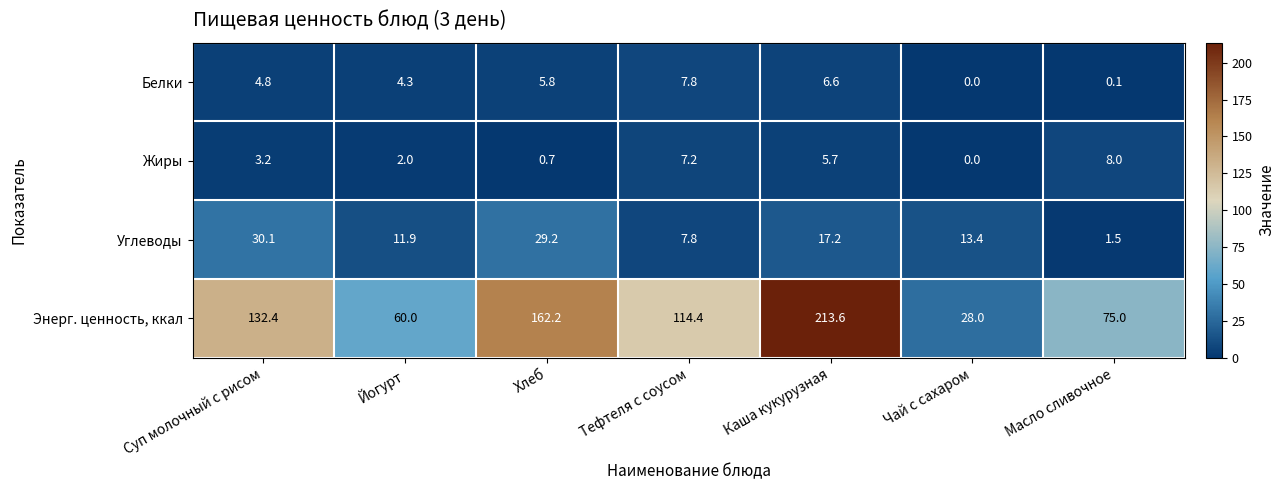

What is the sum of all Жиры values?

26.8